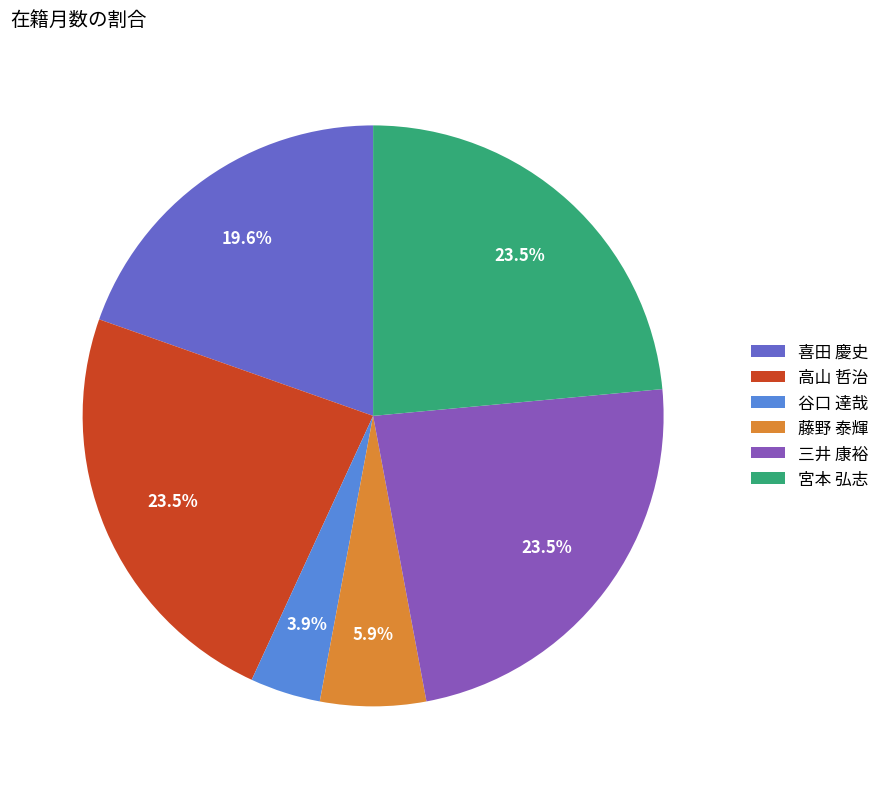

Which has a higher value, 三井 康裕 or 藤野 泰輝?

三井 康裕